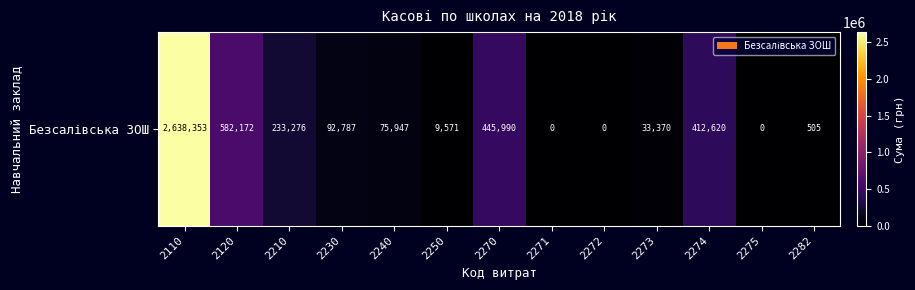

How many distinct data groups are displayed?

1